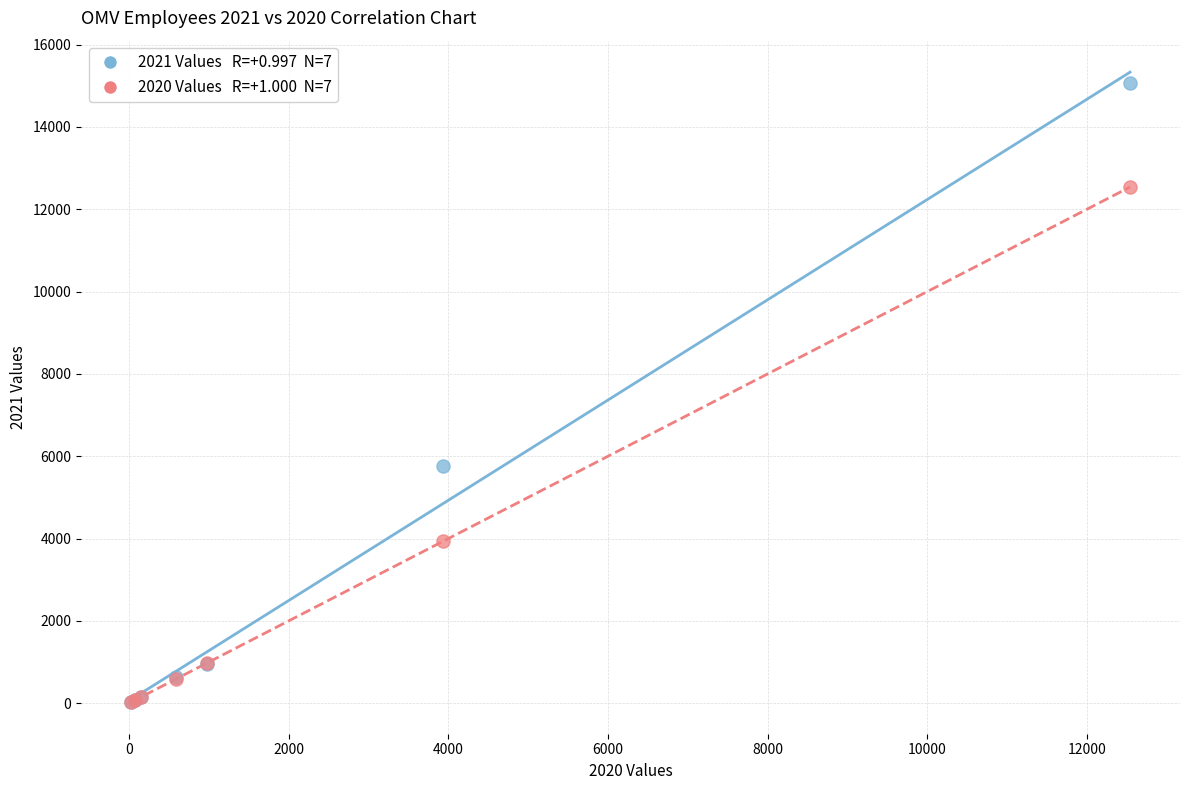

Across all series, what Y value is closest to 7549?

5762